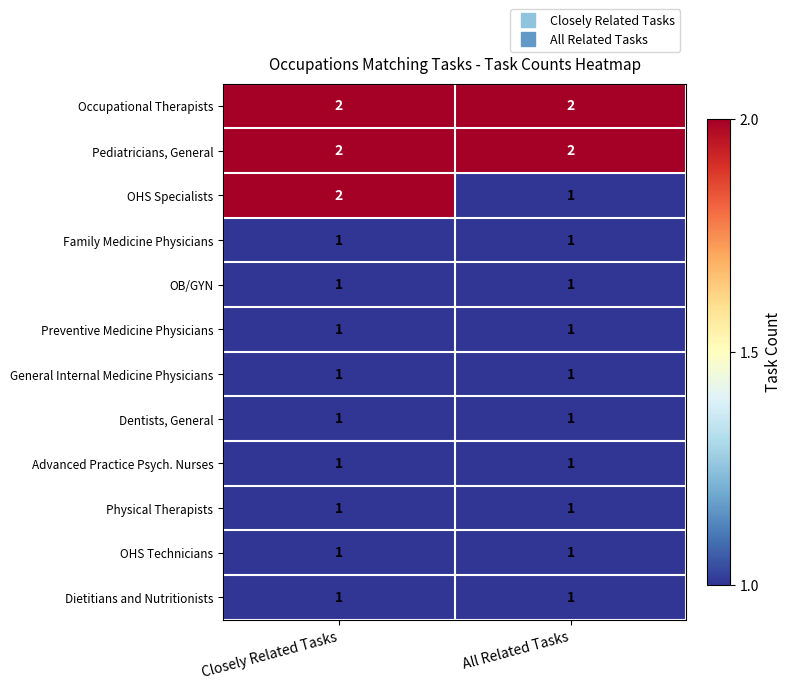

At which category is the sum across all series the highest?

Closely Related Tasks